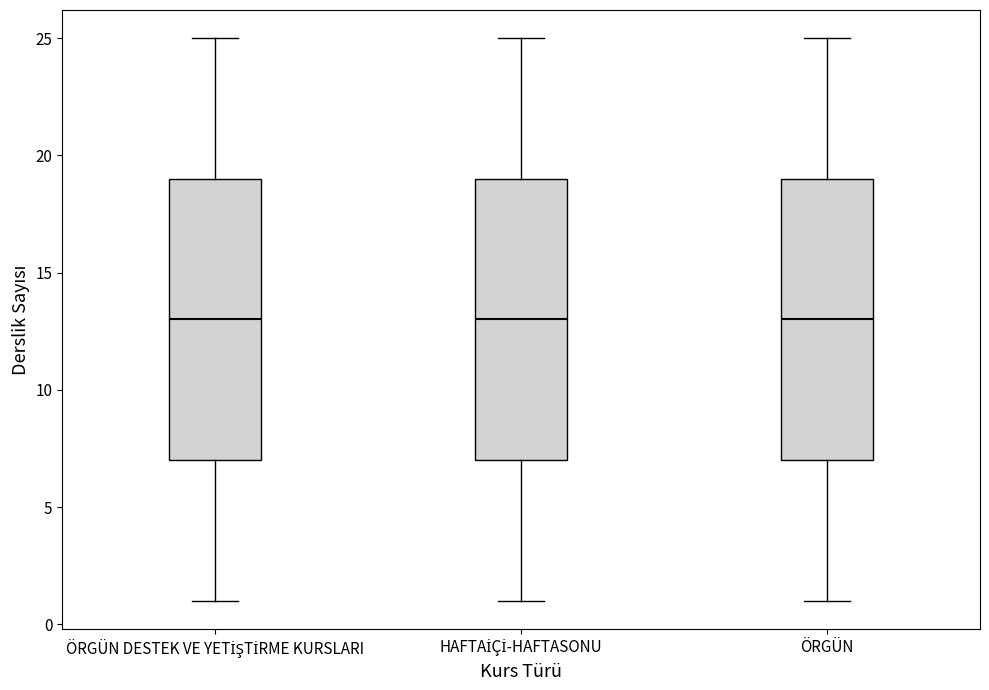

Reading left to right, transcribe this box plot: for each box, give where its median line is, the range the box spans, and where its two whiskers end, as read against the y-axis. The values are not printed on the chart, so give them approximately, as read against the axis.

ÖRGÜN DESTEK VE YETİŞTİRME KURSLARI: median 13, box 7 to 19, whiskers 1 to 25
HAFTAİÇİ-HAFTASONU: median 13, box 7 to 19, whiskers 1 to 25
ÖRGÜN: median 13, box 7 to 19, whiskers 1 to 25